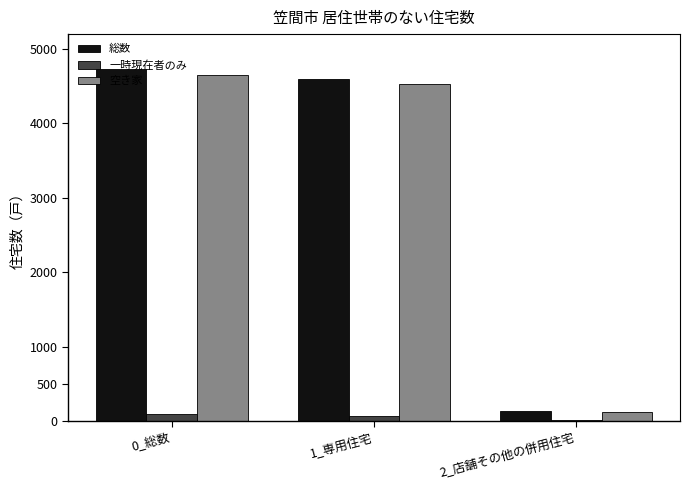

Rank the series by their maximum value, from lowest to highest.

一時現在者のみ, 空き家, 総数